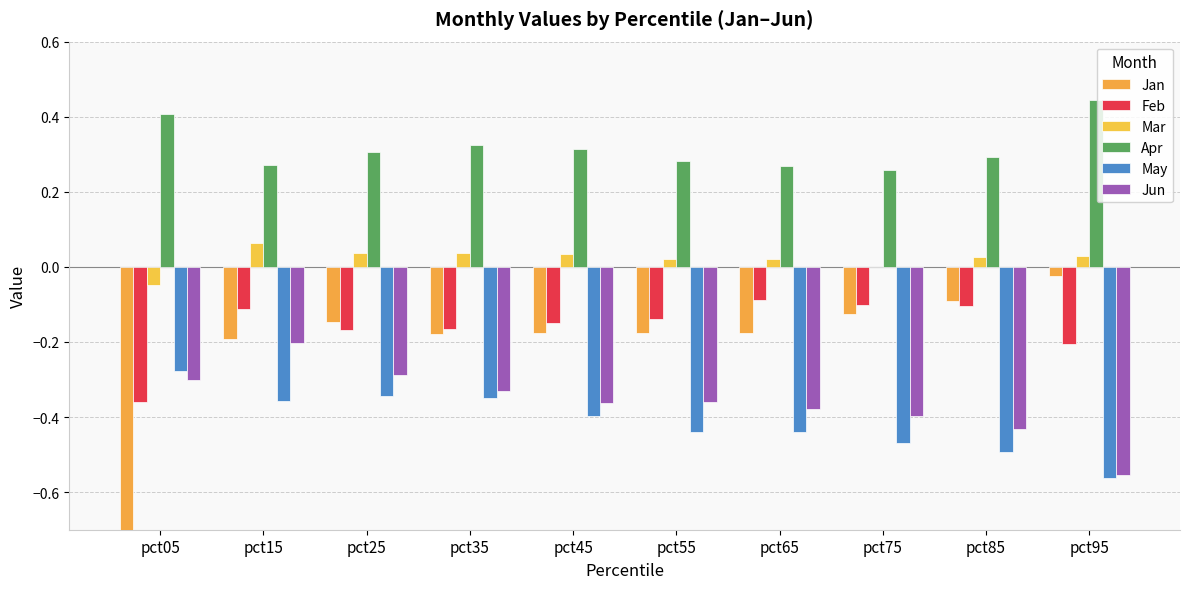

Is the value of Jan at pct45 greater than the value of Mar at pct15?

No